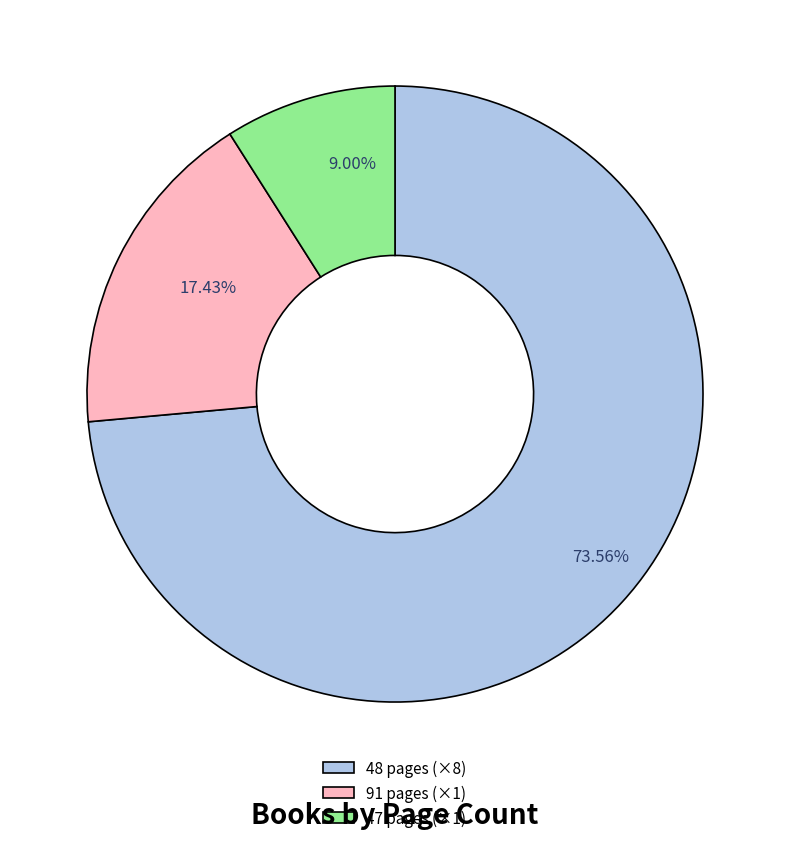

Rank the categories by value from lowest to highest.

47 pages (×1), 91 pages (×1), 48 pages (×8)